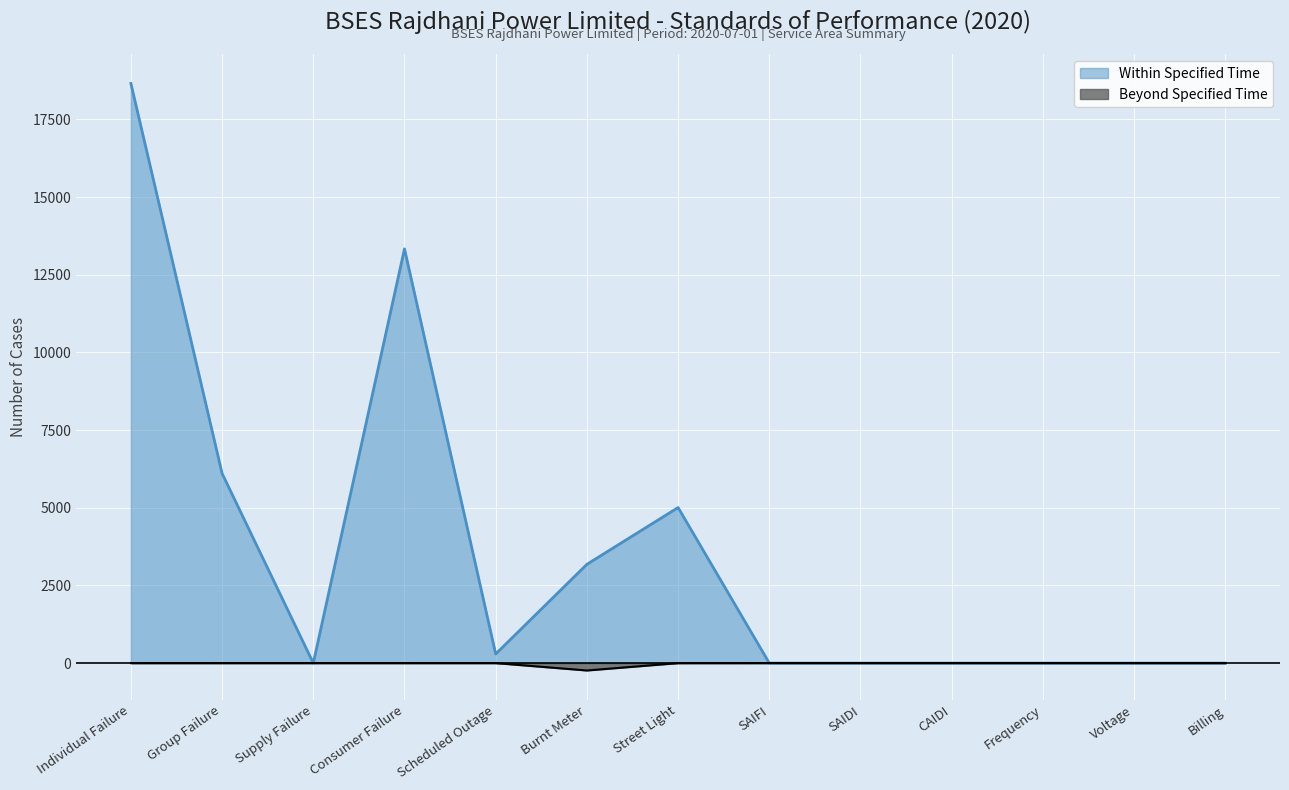

Does the chart display data point markers on the line(s)?

No